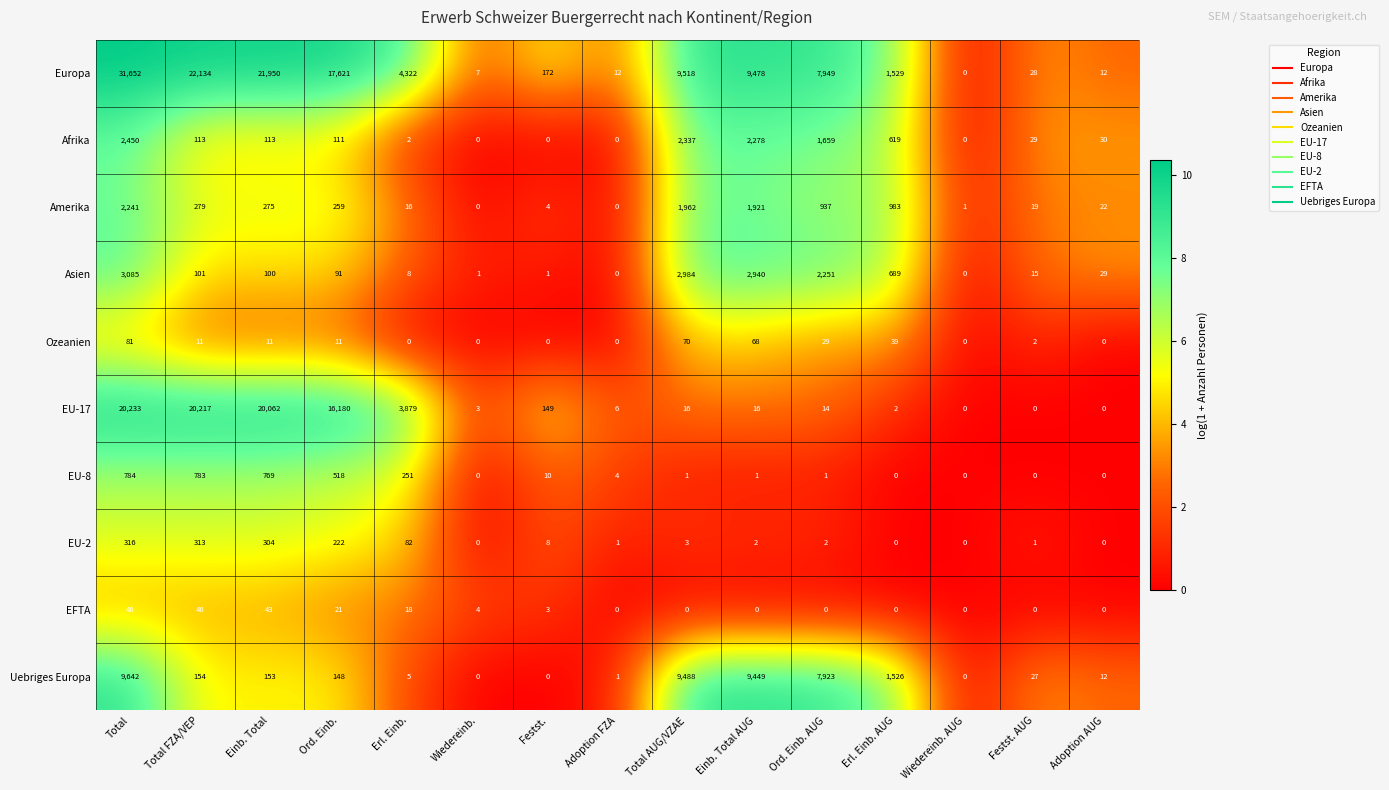

What is the average value of the Amerika series?

595